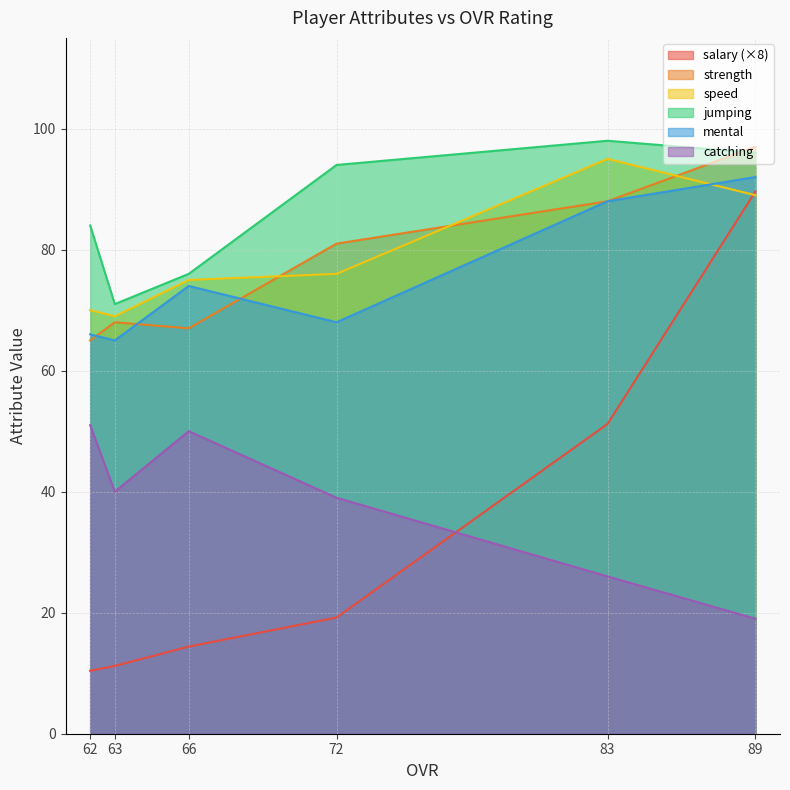

At which label does jumping reach its peak?

83